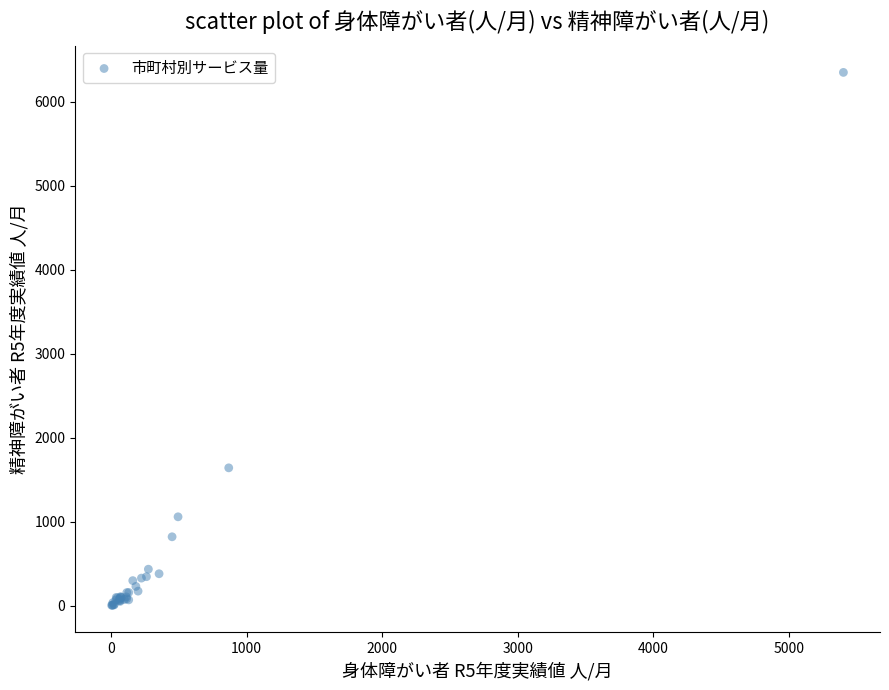

What Y value in the scatter plot is closest to 3179?

1643